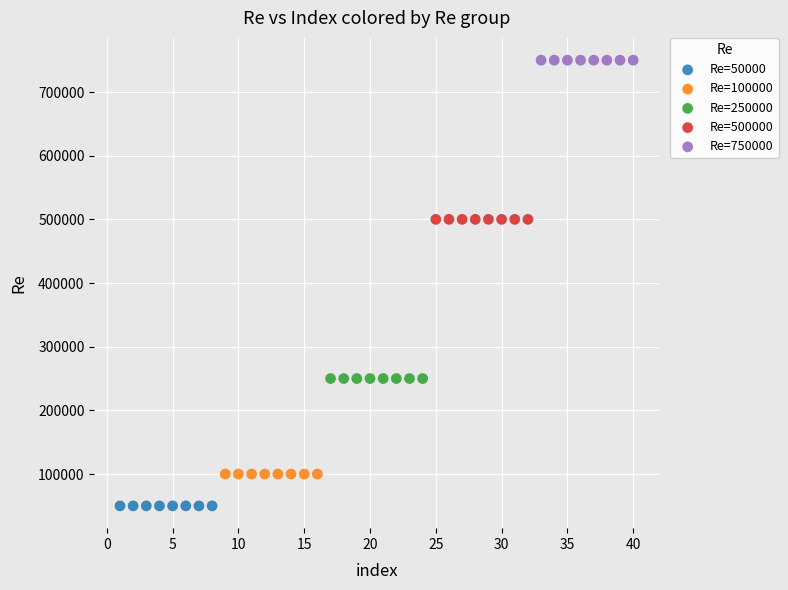

Which series contains the lowest Y value?

Re=50000